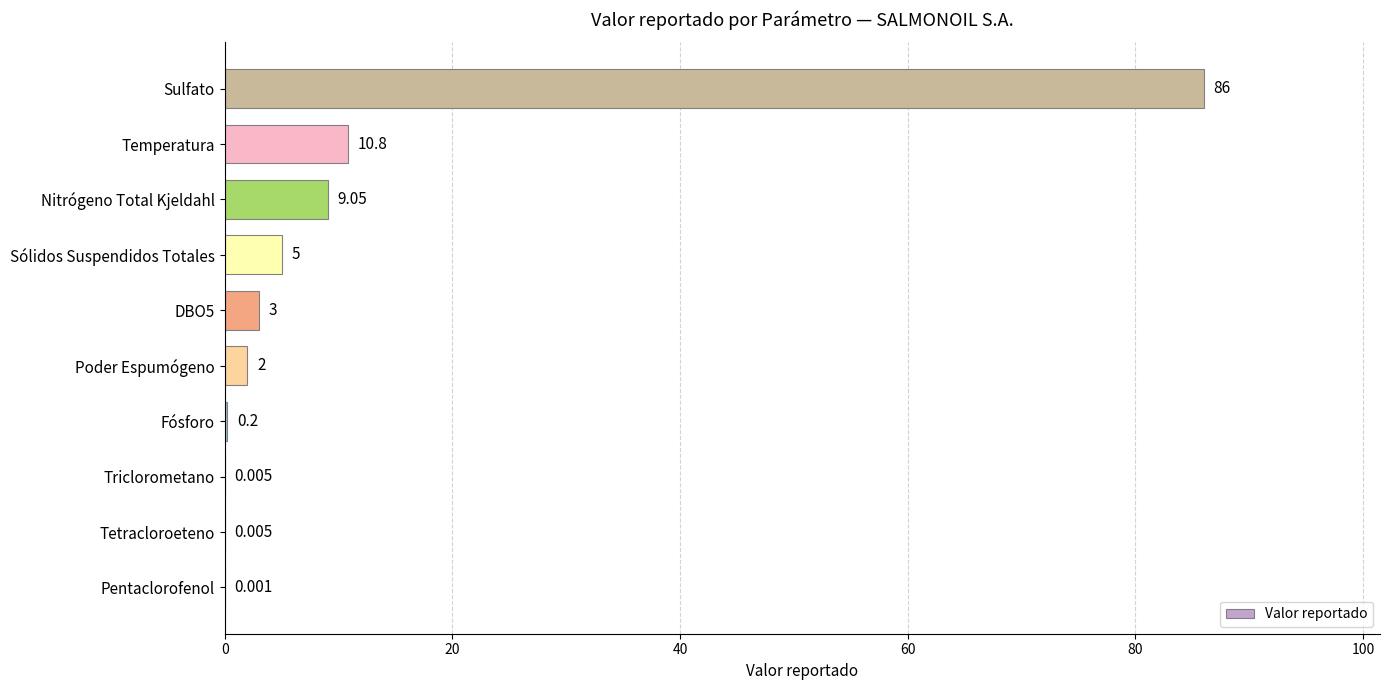

What is the average value?

11.6